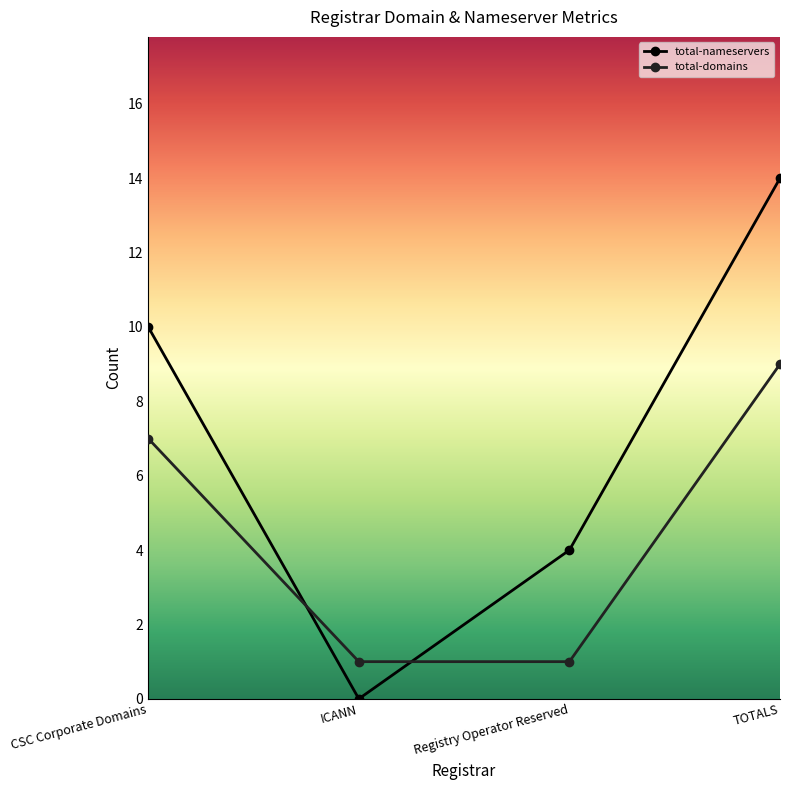

What is the spread (max minus min) of values at CSC Corporate Domains?

3